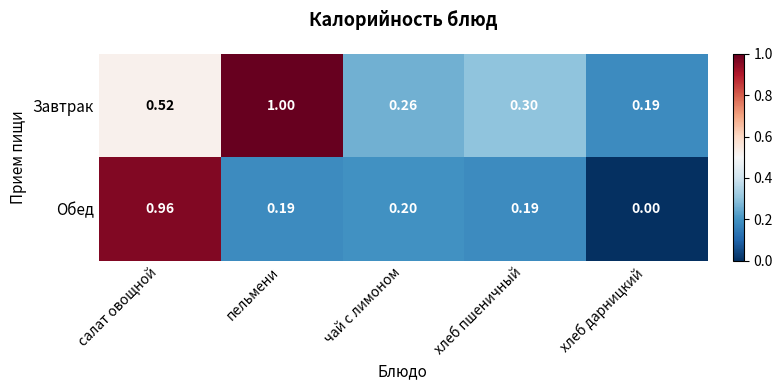

Which series changed the most between салат овощной and хлеб пшеничный?

Обед